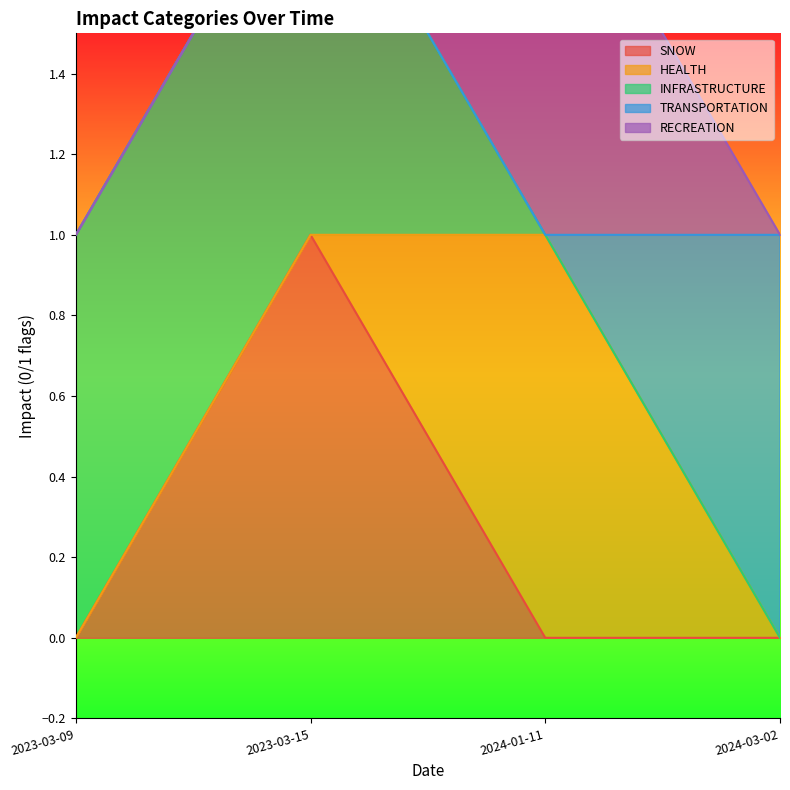

True or false: RECREATION and TRANSPORTATION cross at least once.

True